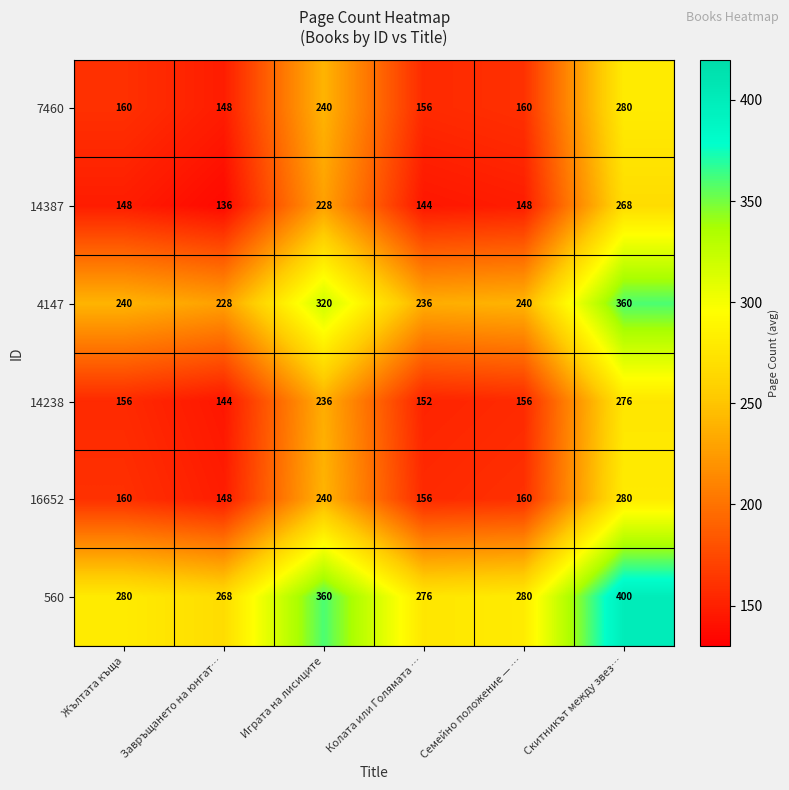

What is the difference between the highest and lowest values at Скитникът между звез…?

132